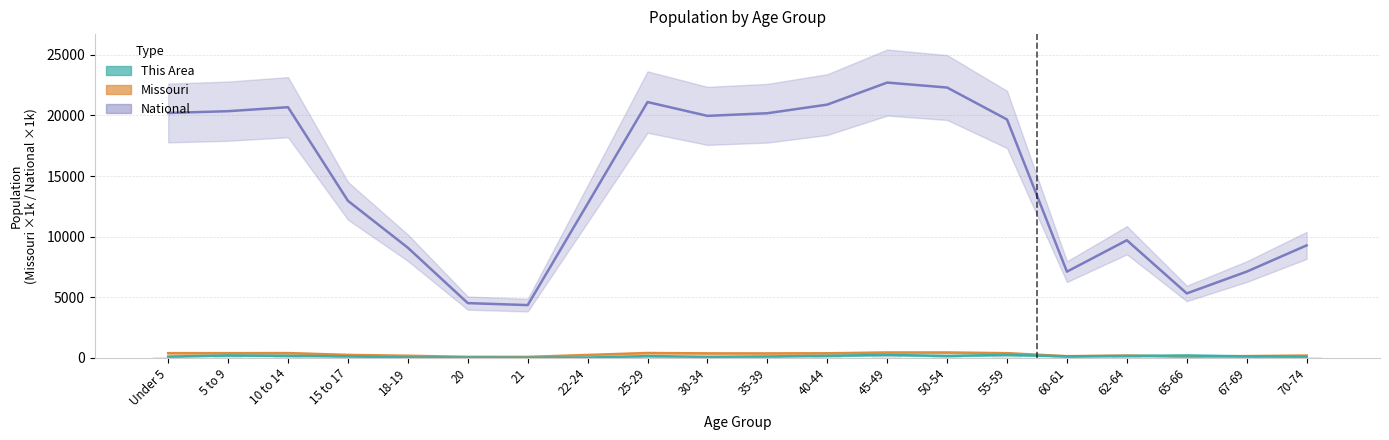

Read the This Area value at Under 5.

110.0